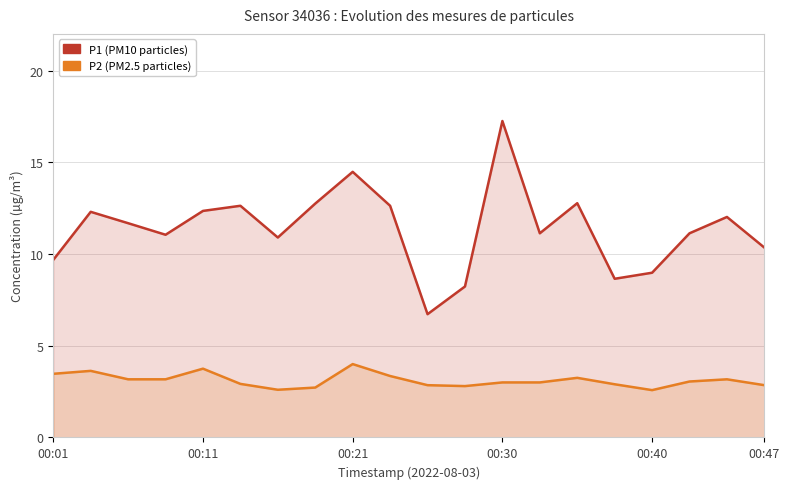

What is the spread (max minus min) of values at 00:30?

14.2